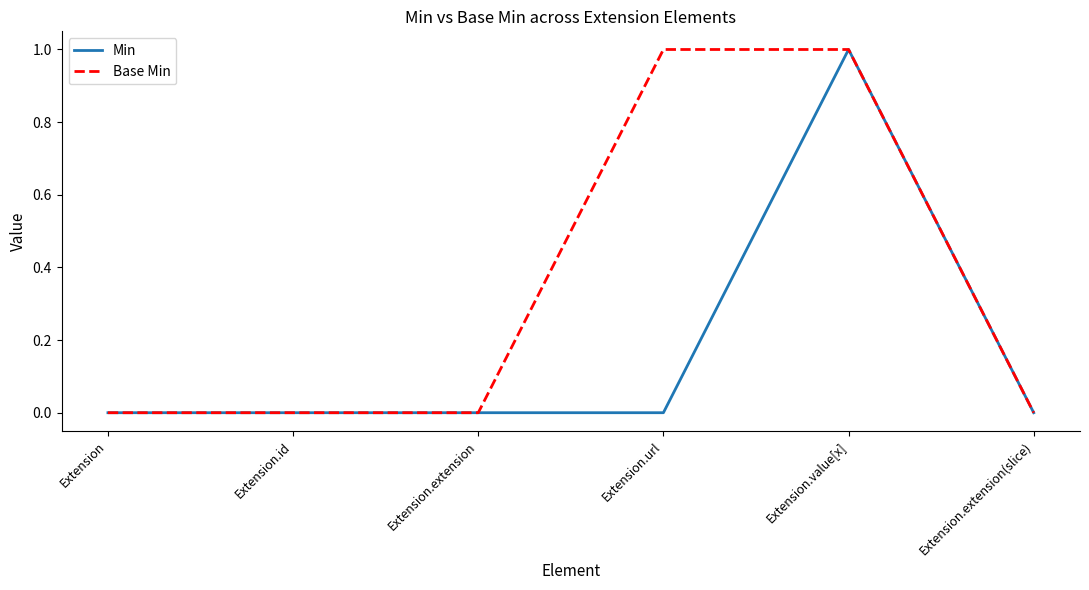

List the series in order of their overall mean, lowest first.

Min, Base Min